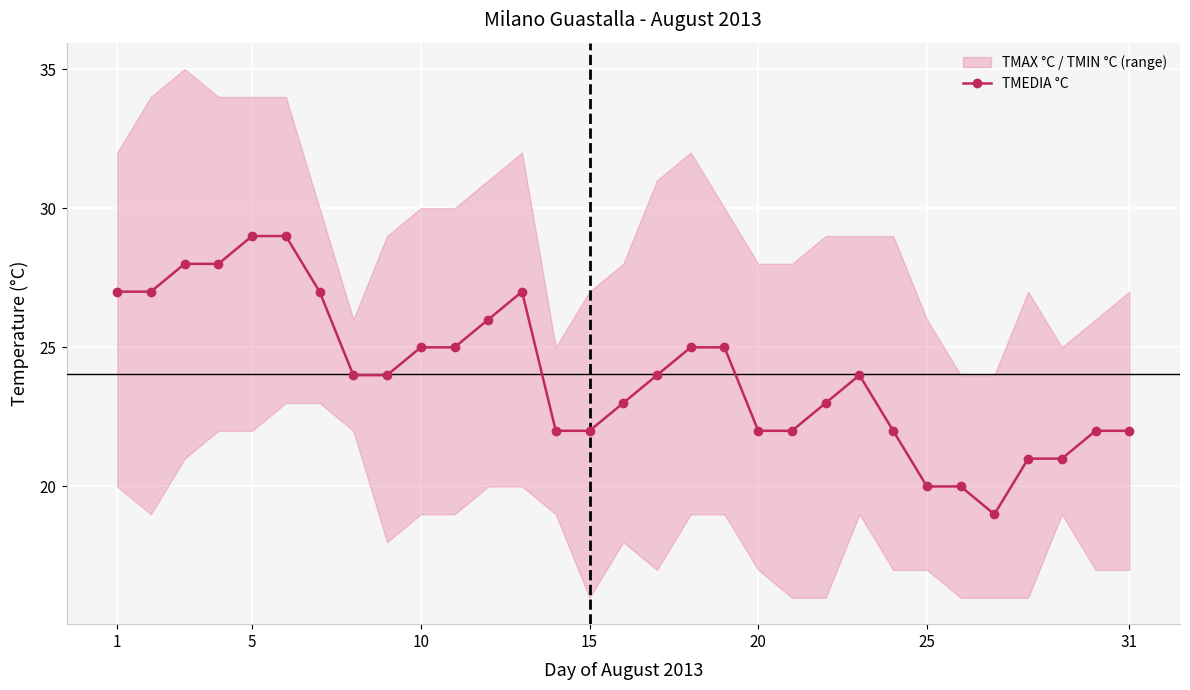

True or false: TMEDIA °C has more than 0 points higher than both neighbors.

True